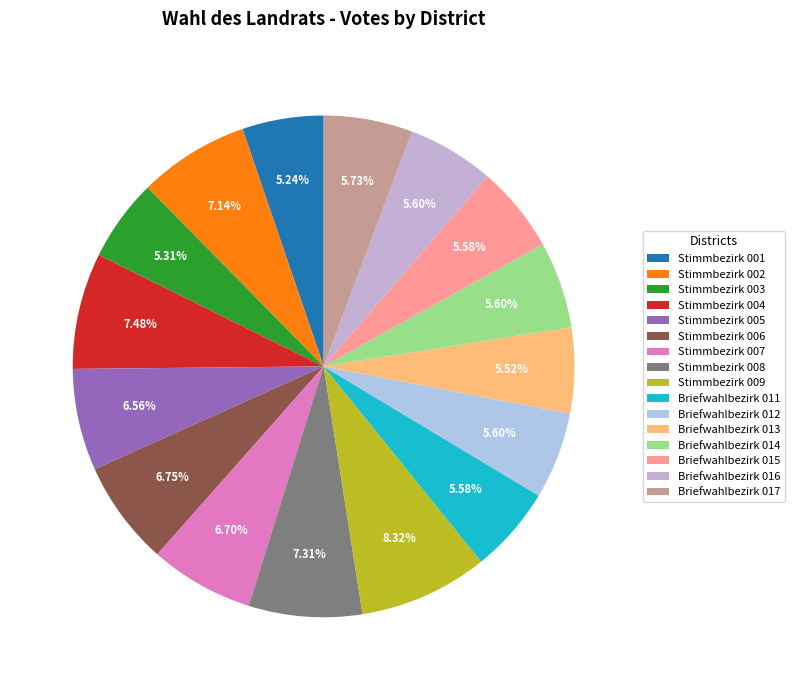

How many slices are in this pie chart?

16